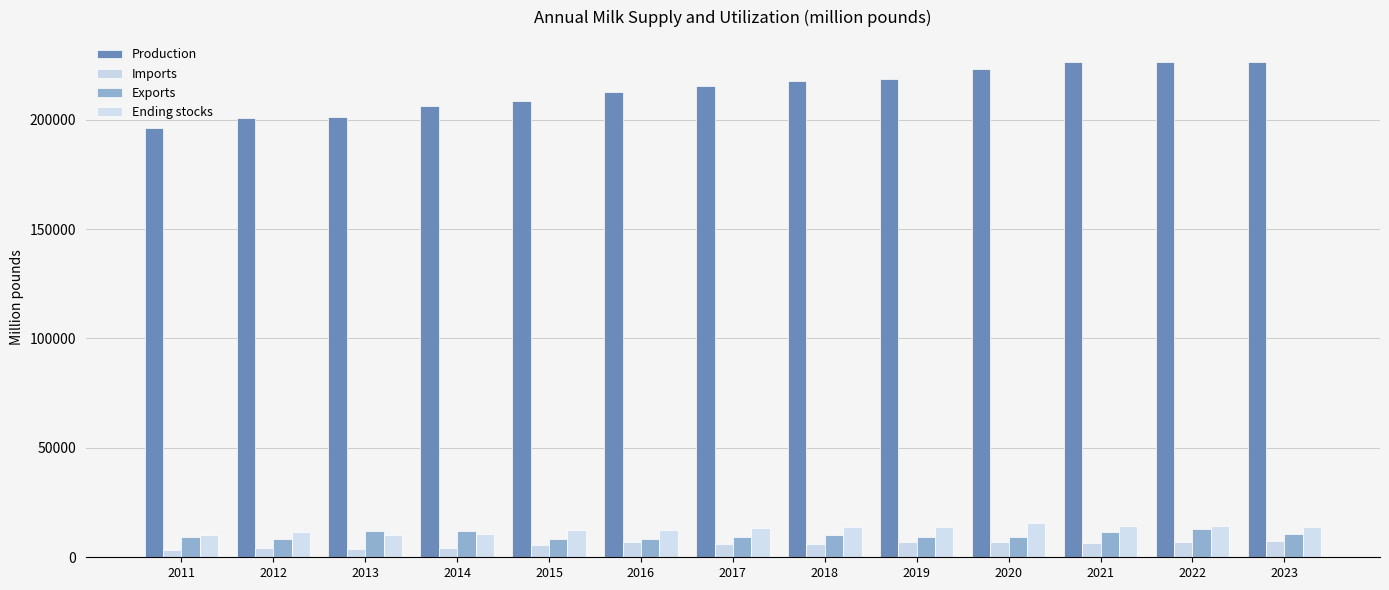

What is the value of the Exports bar at the 9th from the left?

9101